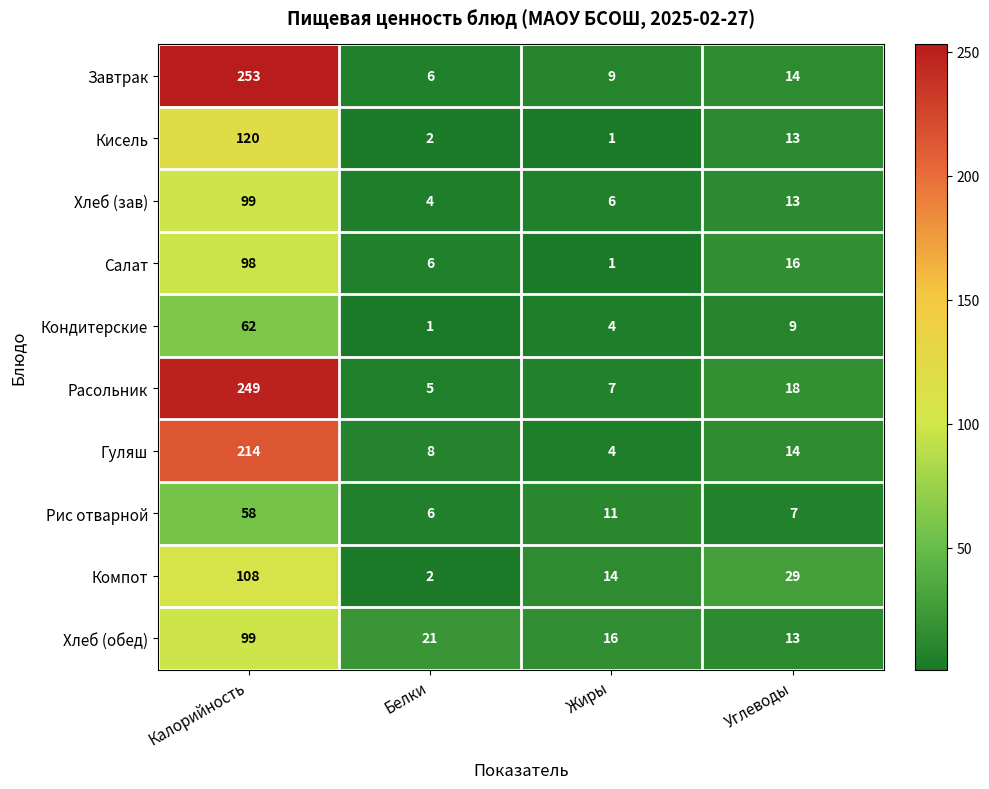

What is the spread (max minus min) of values at Калорийность?

195